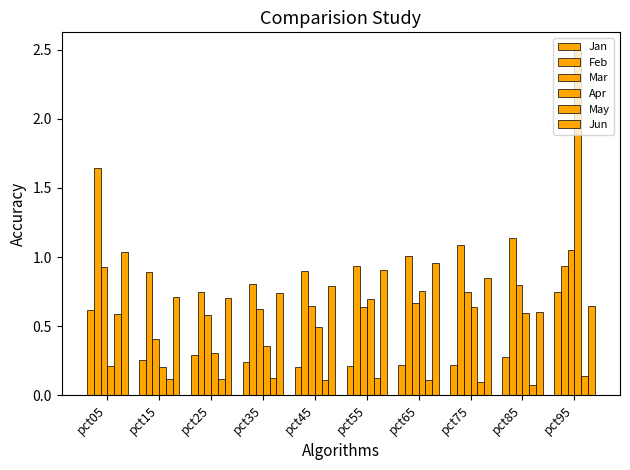

How many categories are shown in the chart?

10